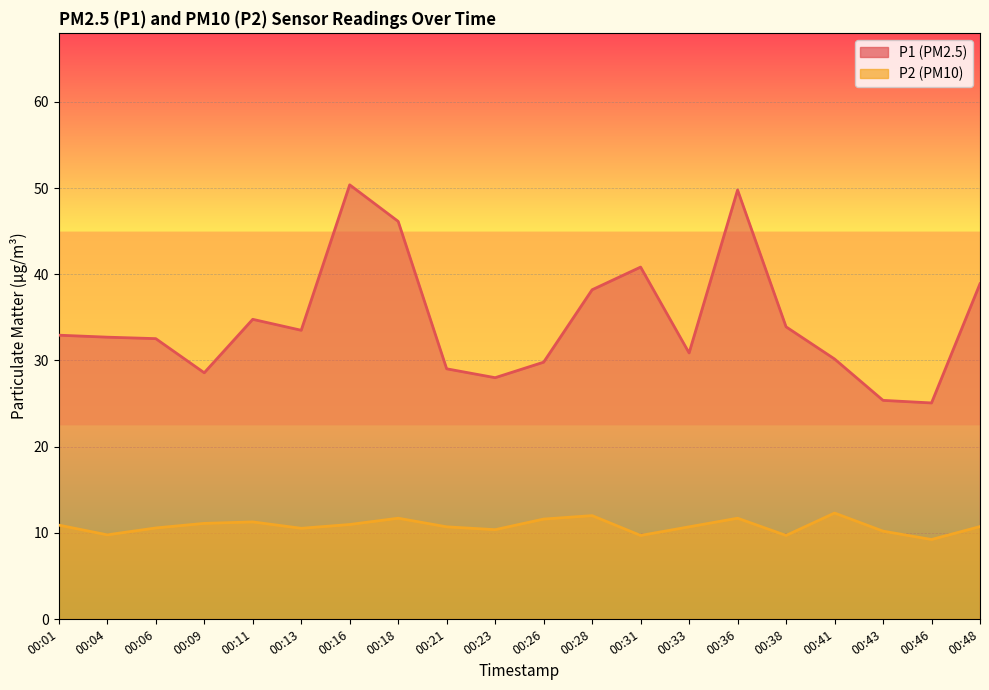

Reading left to right, extract all data points from this chart.

P1: 00:01=32.9	00:04=32.7	00:06=32.5	00:09=28.6	00:11=34.8	00:13=33.5	00:16=50.4	00:18=46.1	00:21=29.0	00:23=28.0	00:26=29.8	00:28=38.2	00:31=40.8	00:33=30.9	00:36=49.8	00:38=33.9	00:41=30.2	00:43=25.4	00:46=25.1	00:48=38.9
P2: 00:01=10.9	00:04=9.8	00:06=10.6	00:09=11.1	00:11=11.3	00:13=10.5	00:16=11.0	00:18=11.7	00:21=10.7	00:23=10.4	00:26=11.6	00:28=12.0	00:31=9.7	00:33=10.7	00:36=11.7	00:38=9.7	00:41=12.3	00:43=10.2	00:46=9.2	00:48=10.7